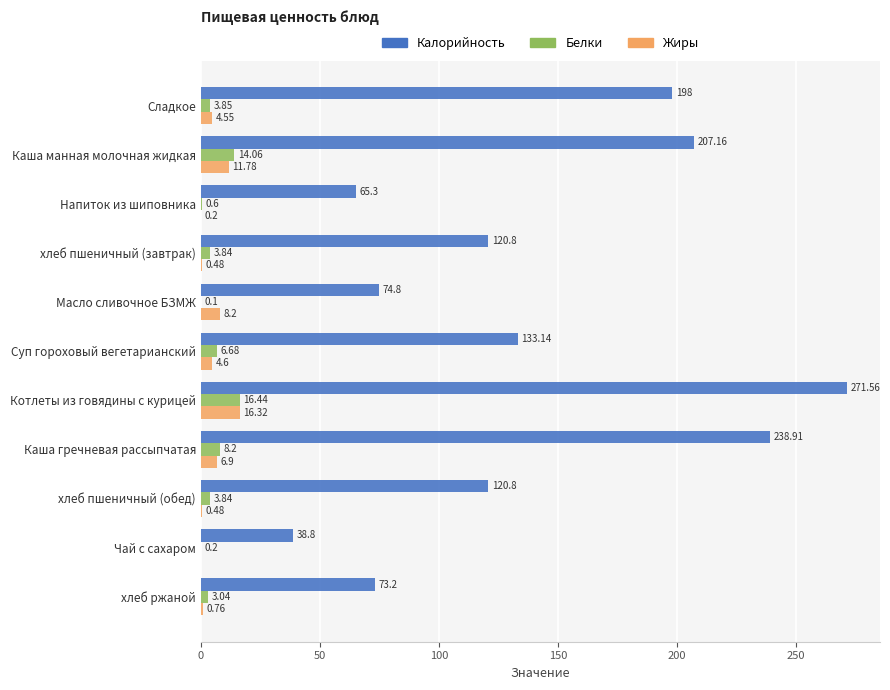

Which series has the largest total across all categories?

Калорийность